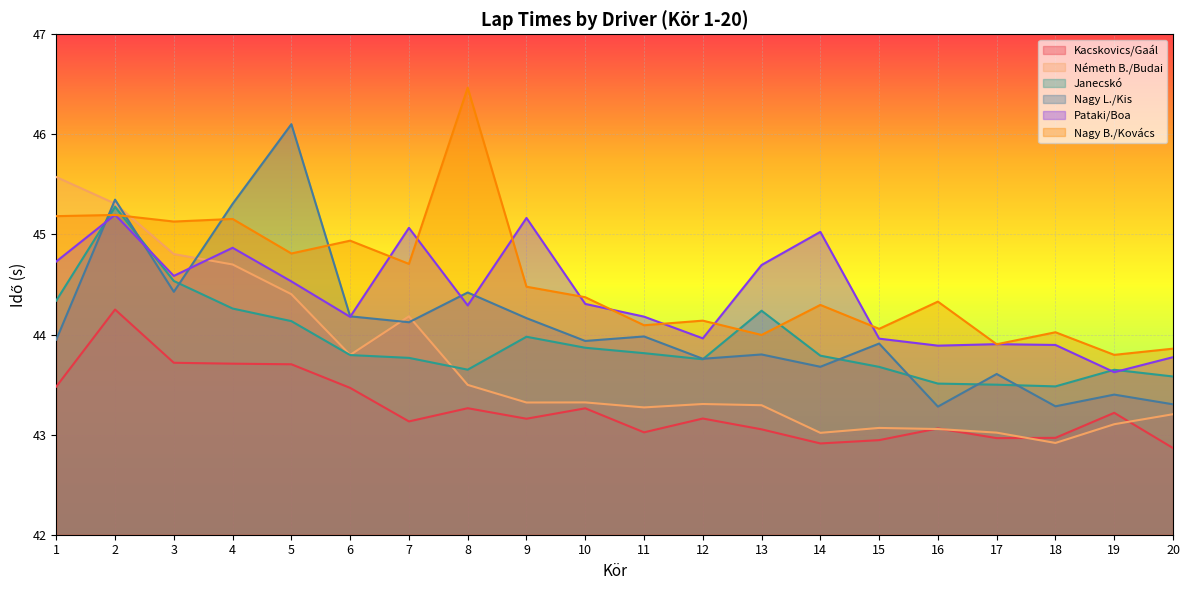

At which label does Pataki/Boa first exceed 44?

1